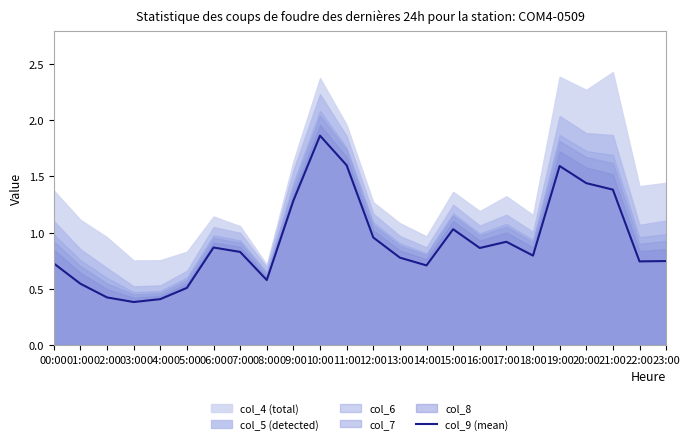

How many interior local valleys (lower than both neighbors) does the data have?

6